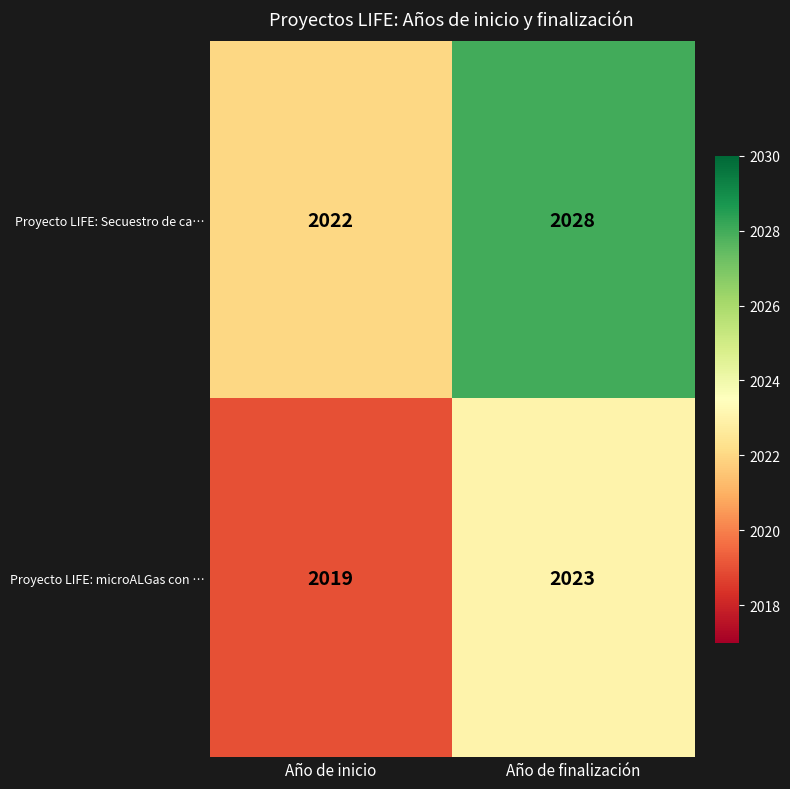

What is the difference between the maximum and minimum values in the Proyecto LIFE: microALGas con … series?

4